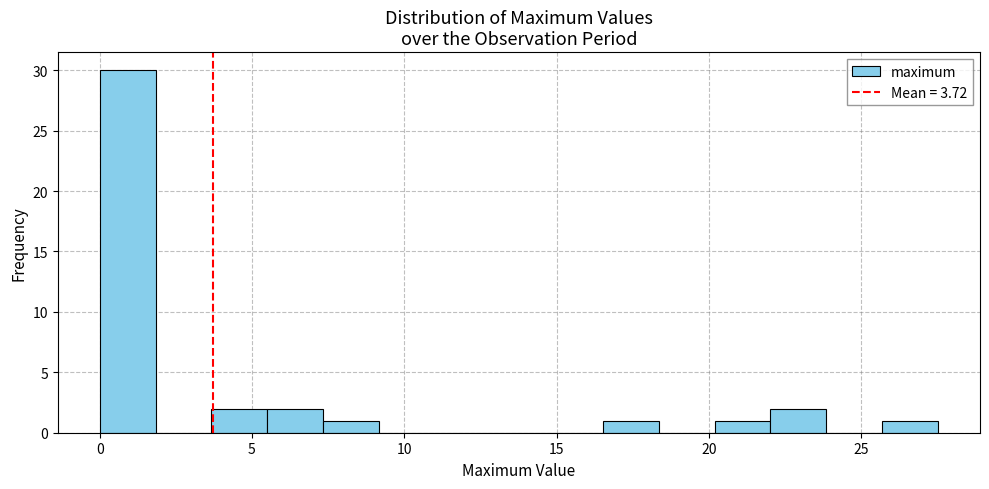

Around what value on the x-axis is the tallest bar? Give the approximate position of its centre, as read against the axis.

1.0